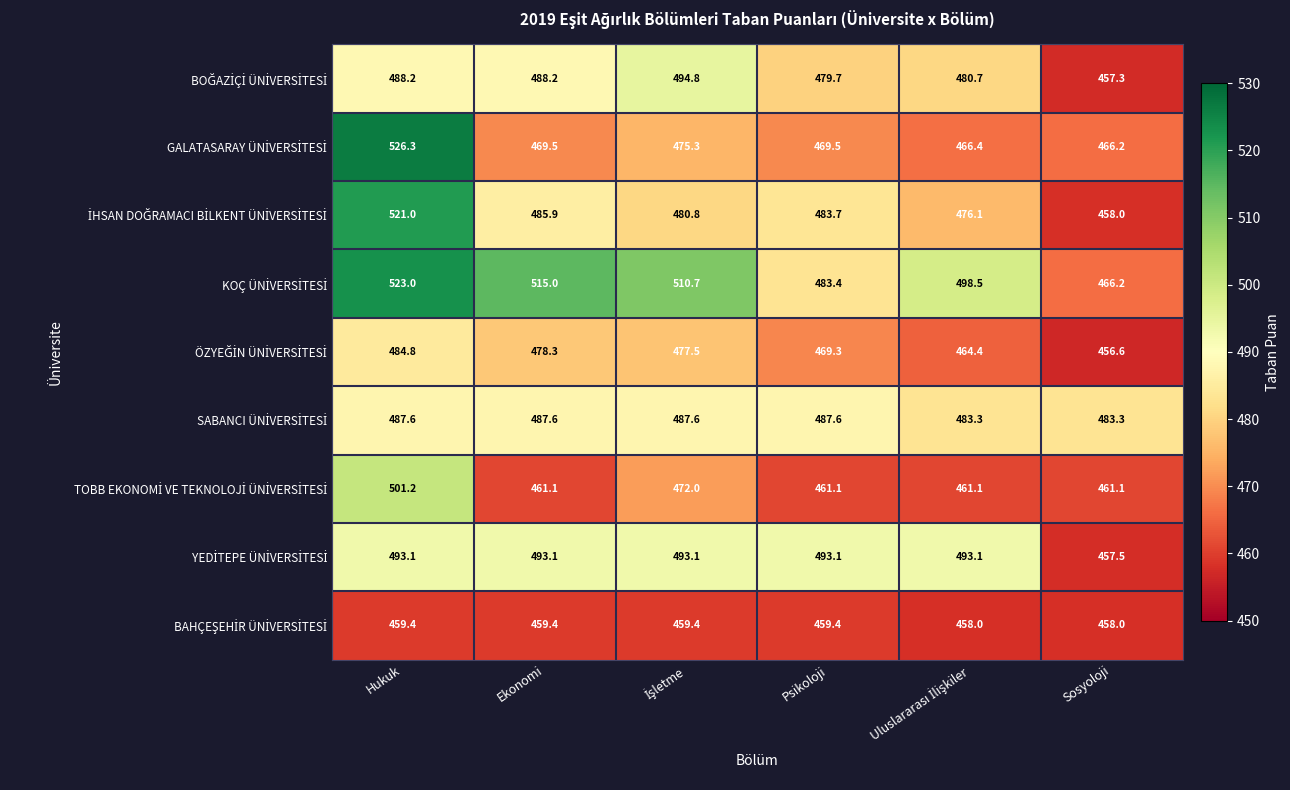

What is the spread (max minus min) of values at Psikoloji?

33.7